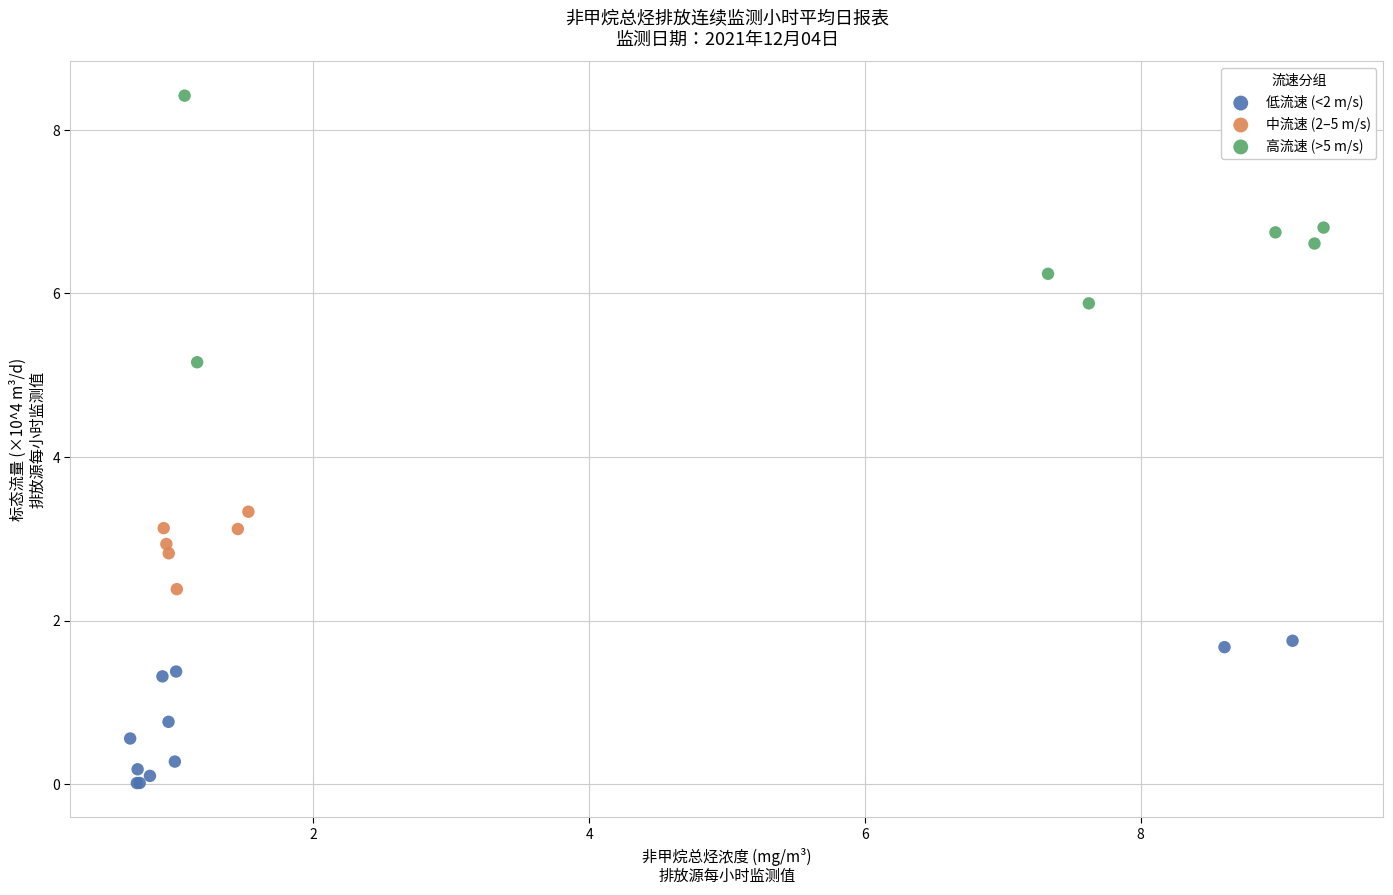

Which series has the largest Y range (max minus min)?

高流速 (>5 m/s)